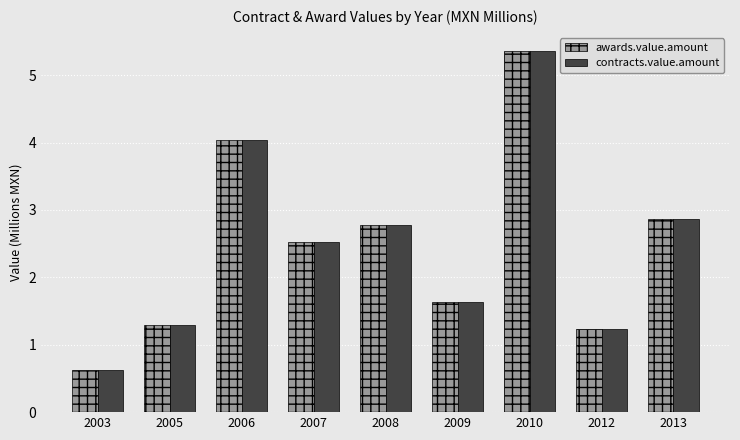

The value of contracts.value.amount at 2010 is 3.2. True or false?

False